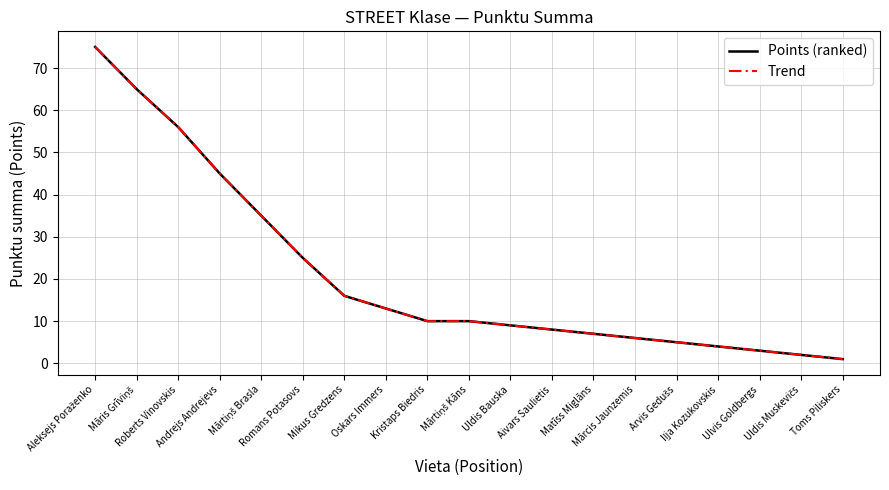

Does the chart have visible grid lines?

Yes